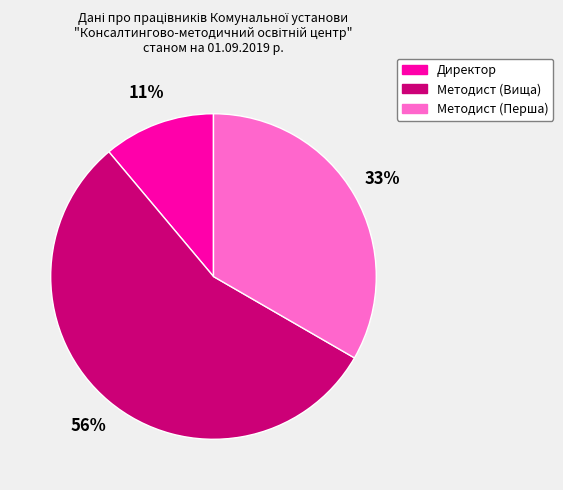

Between Методист (Перша) and Директор, which is larger?

Методист (Перша)